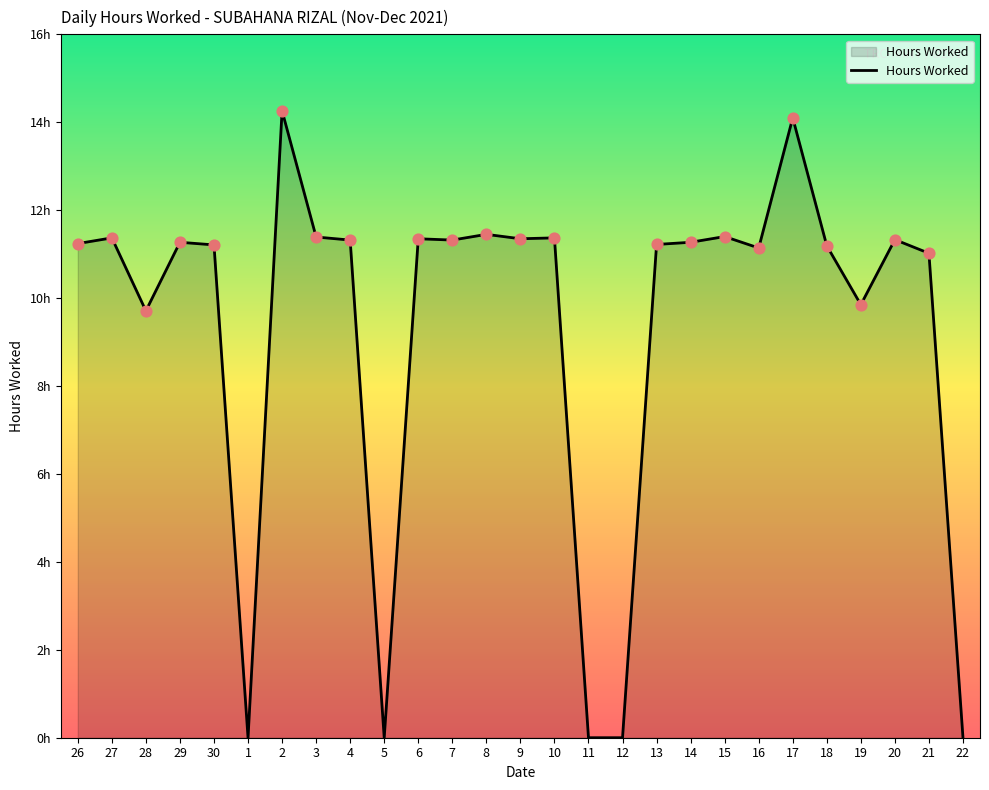

What is the change in value from 2 to 8?

-2.8